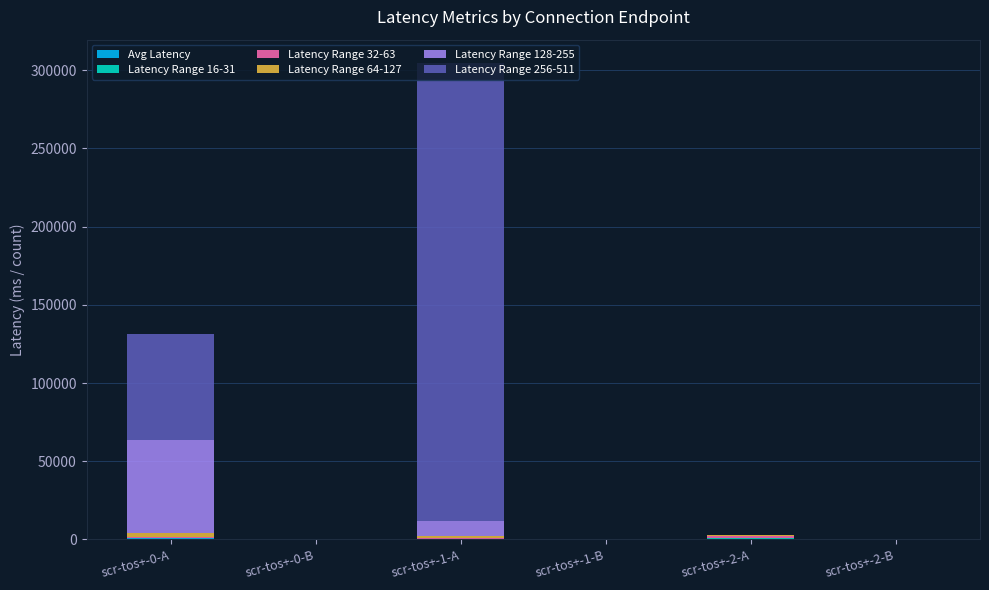

At which category is the sum across all series the highest?

scr-tos+-1-A